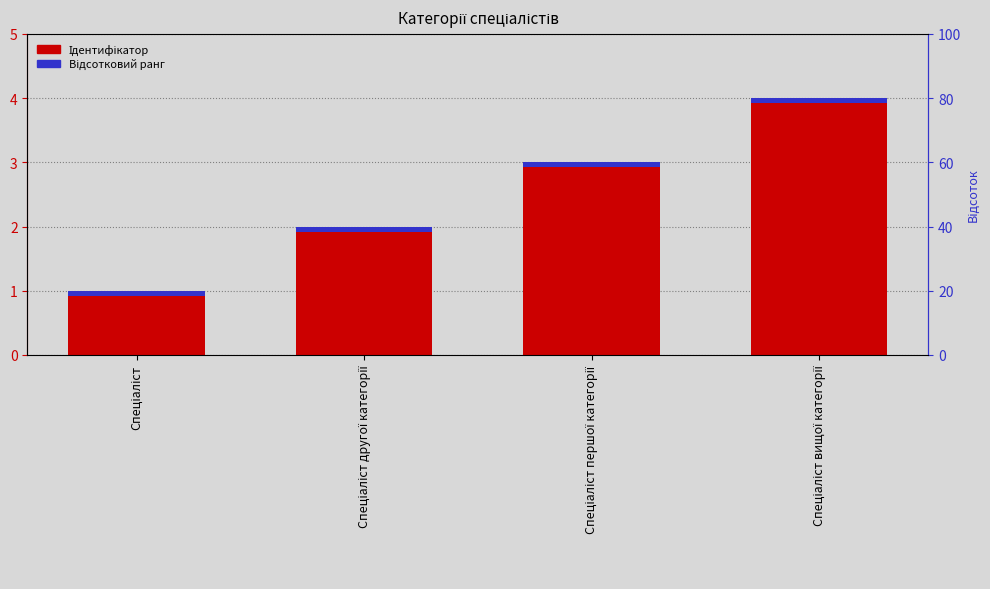

Rank the categories by value from lowest to highest.

Спеціаліст, Спеціаліст другої категорії, Спеціаліст першої категорії, Спеціаліст вищої категорії